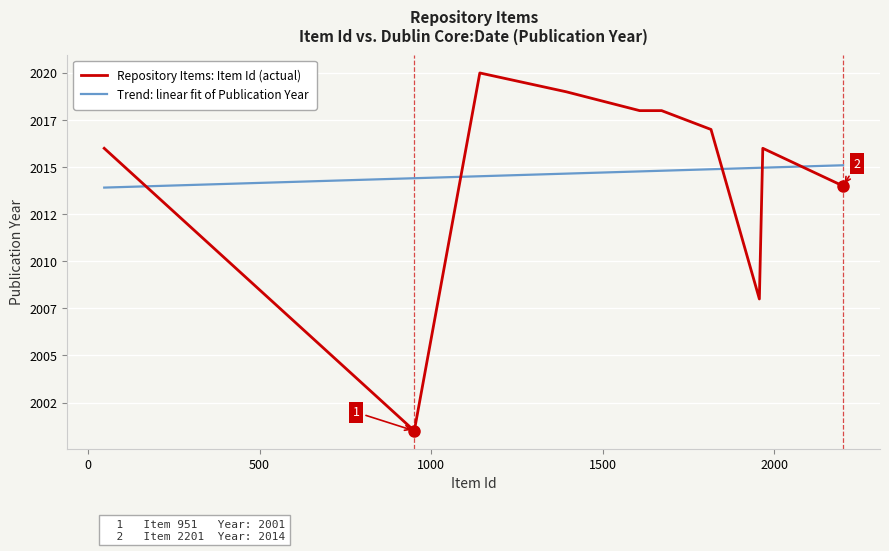

How many points are lower than both their immediate neighbors (excluding endpoints)?

2